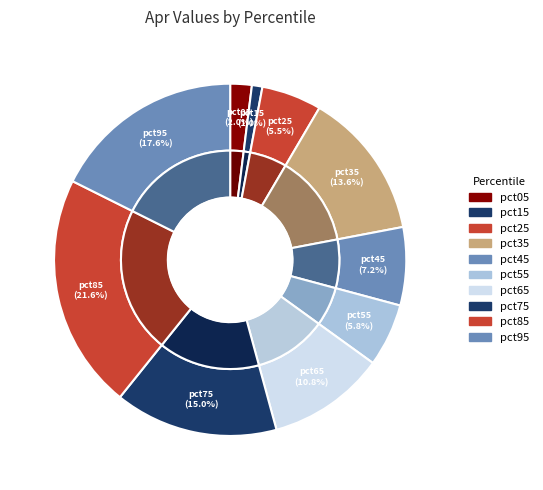

What percentage is the pct05 slice, to the nearest percent?

2%